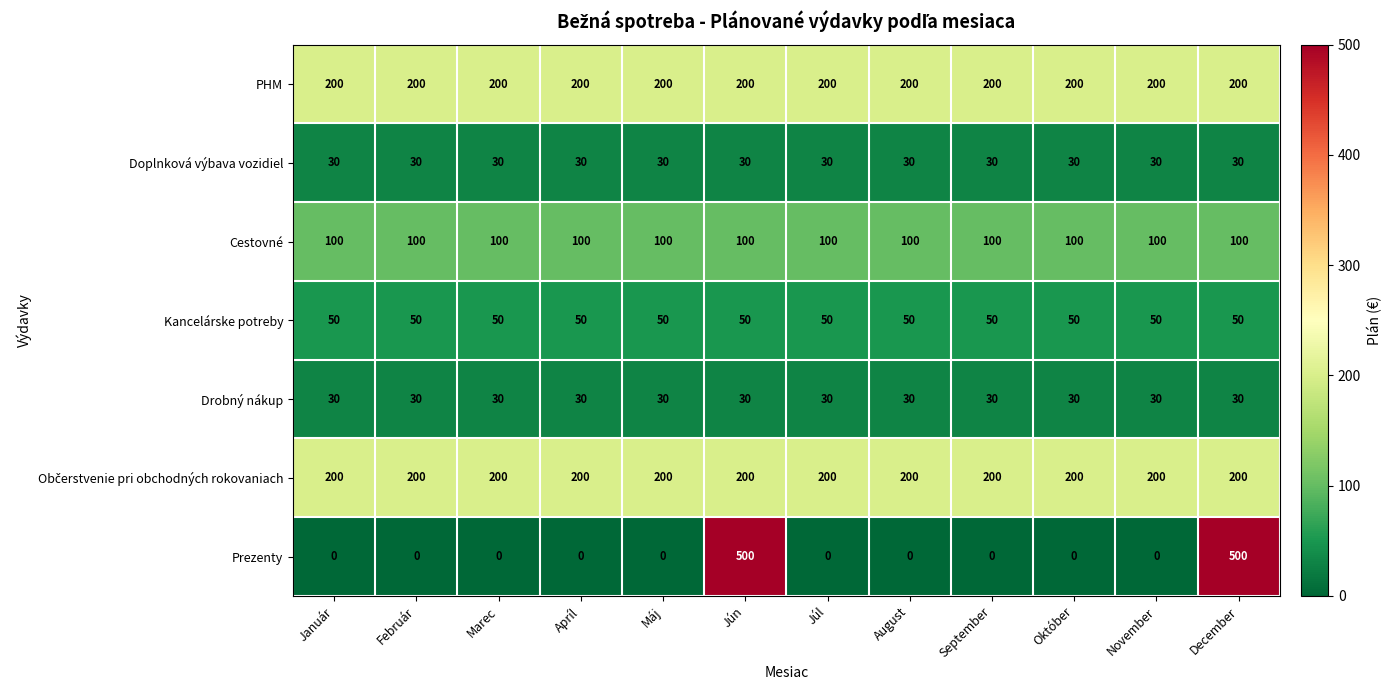

What is the greatest value displayed?

500